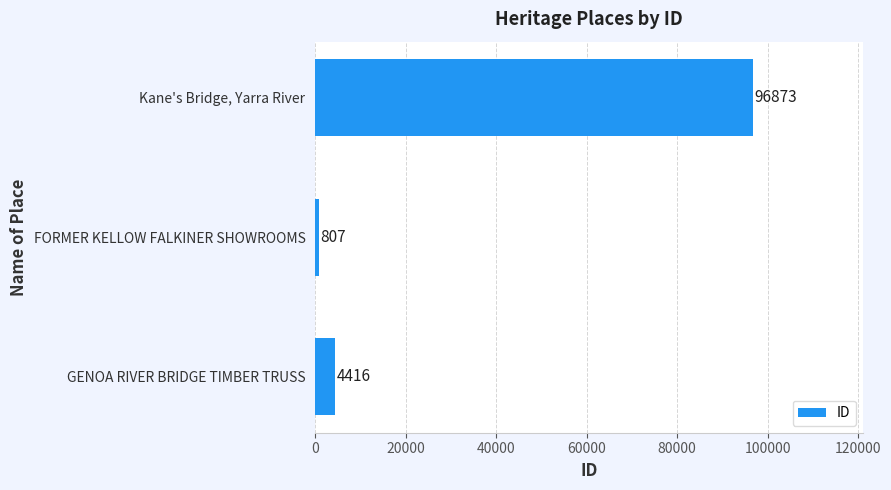

Reading top to bottom, what are all the values shown in this chart?

Kane's Bridge, Yarra River=96873	FORMER KELLOW FALKINER SHOWROOMS=807	GENOA RIVER BRIDGE TIMBER TRUSS=4416